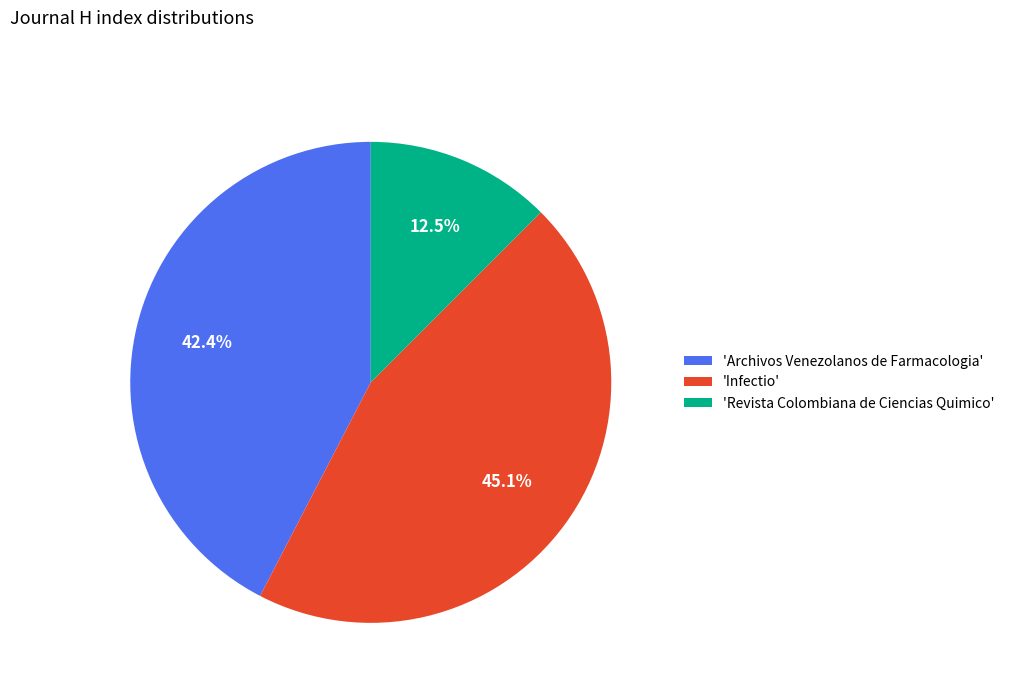

To the nearest percent, what is the average slice percentage?

33%